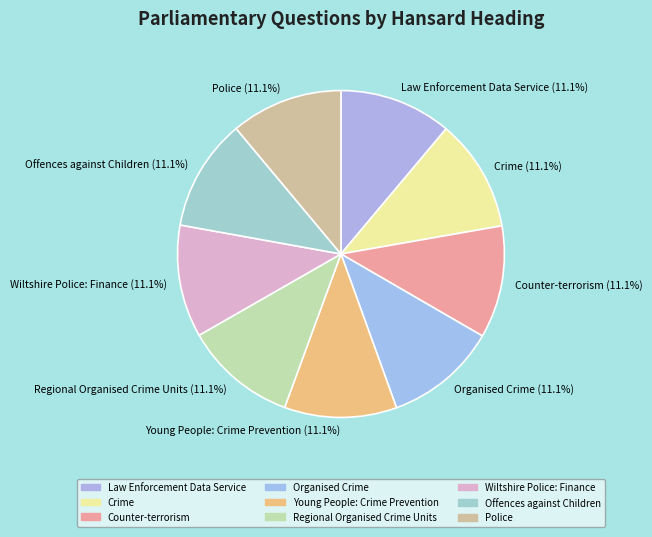

Does any single category account for the majority?

No